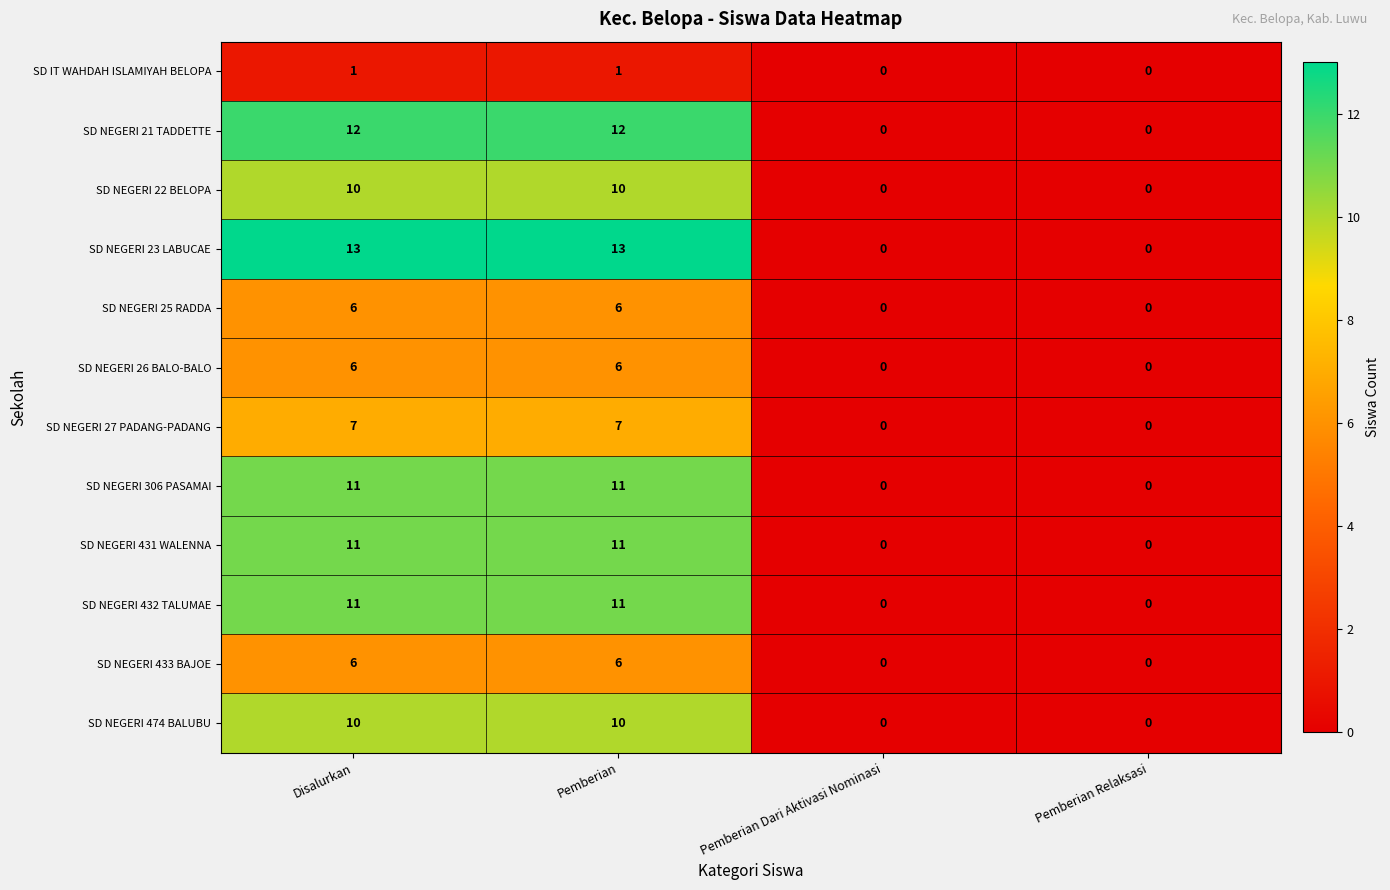

Is it true that SD NEGERI 431 WALENNA equals 5 at Pemberian?

False